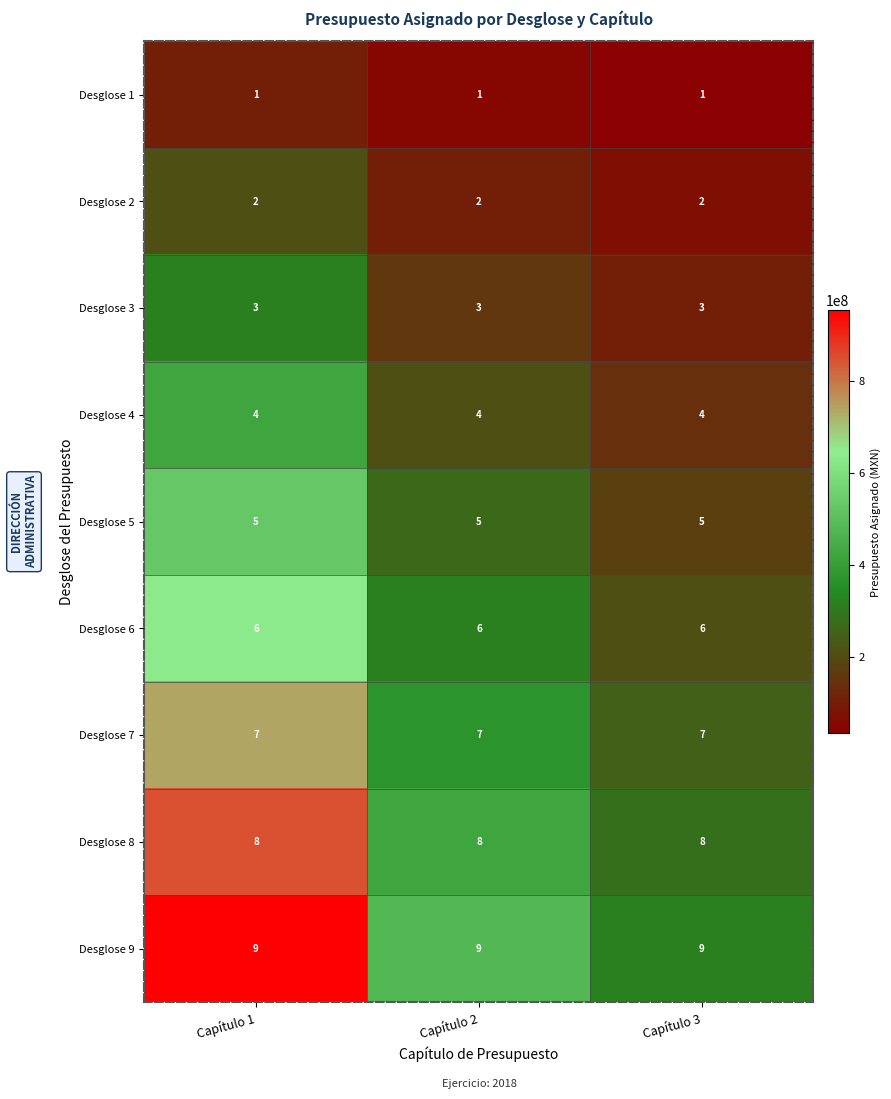

How many data points does each series have?

3